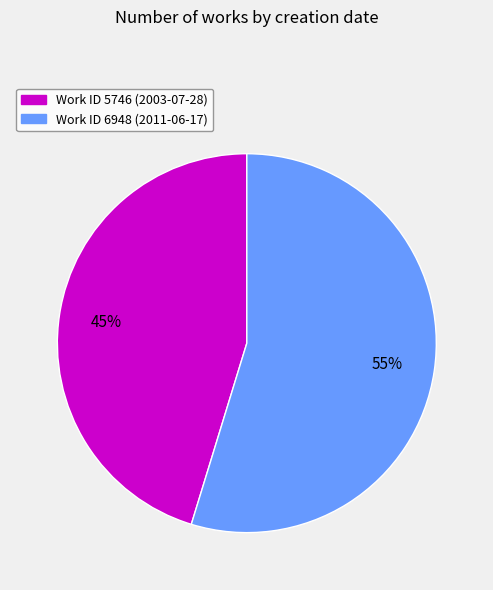

Is there any slice that represents more than half of the pie?

Yes